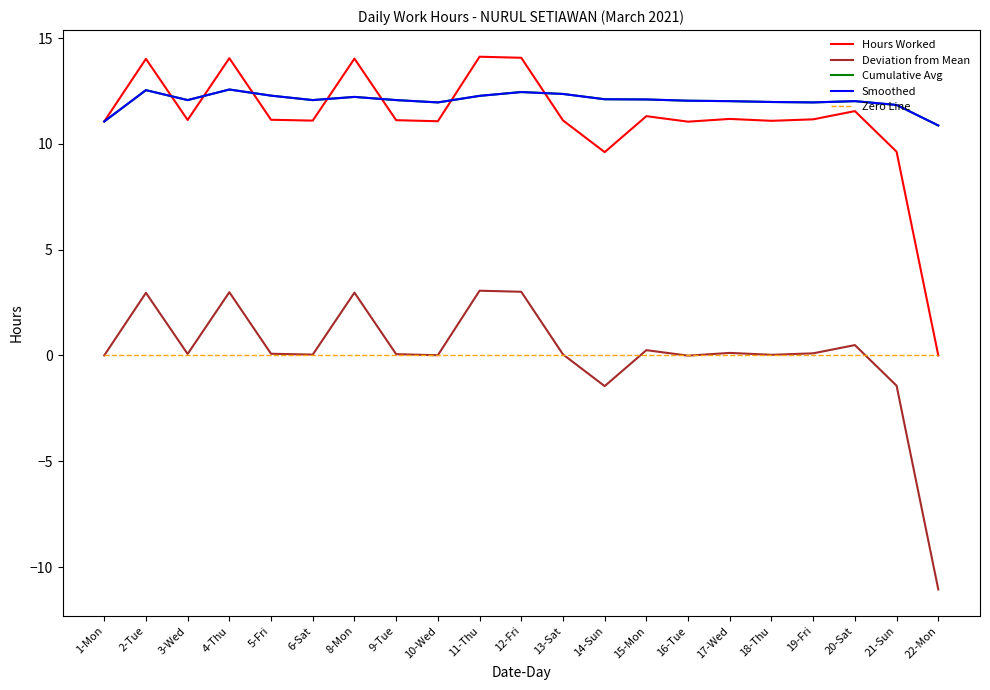

Does the chart have visible grid lines?

No